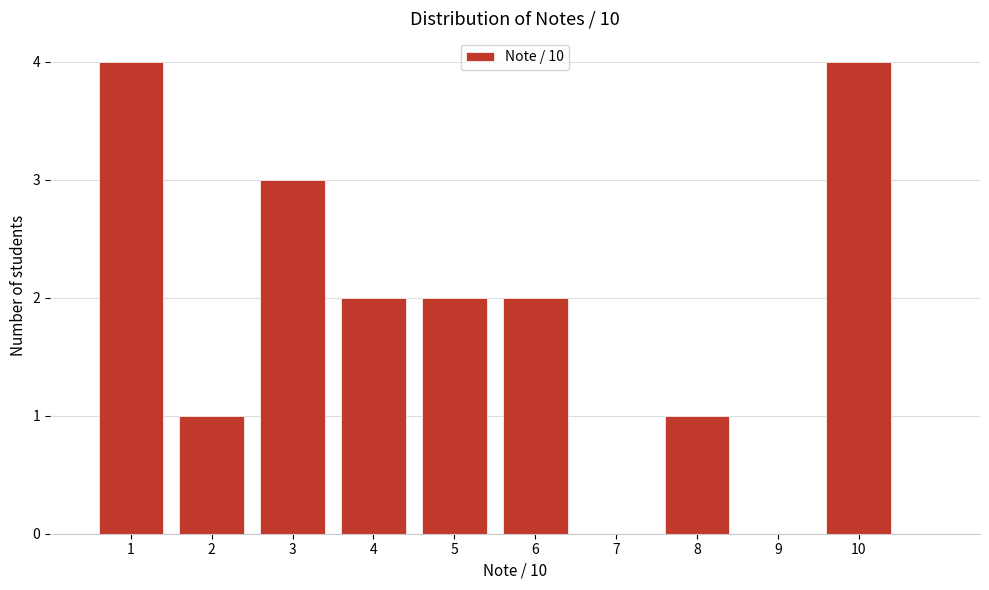

What is the height of the bar covering 9.5 to 10.5 on the x-axis? The values are not printed on the chart, so give them approximately, as read against the axis.

4